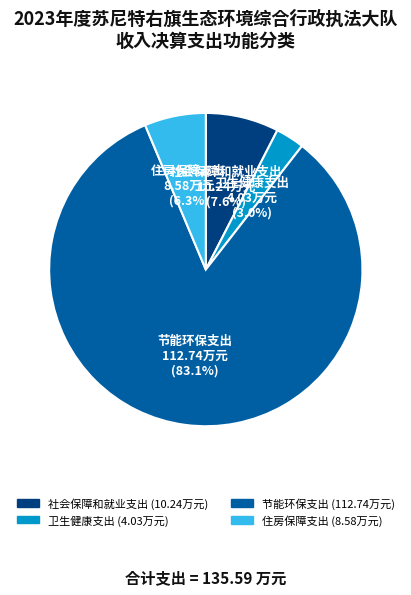

Which slice is the smallest?

卫生健康支出